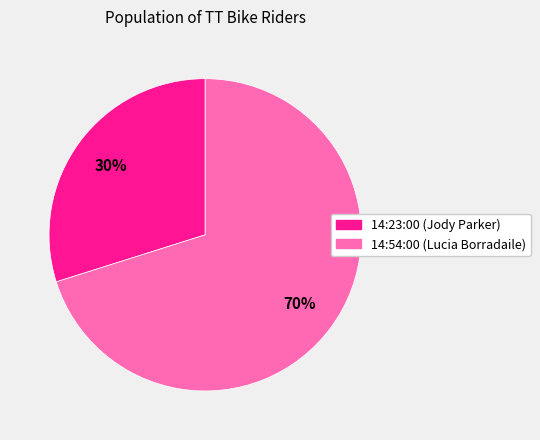

Do 14:54:00 and 14:23:00 together represent more than half of the pie?

Yes